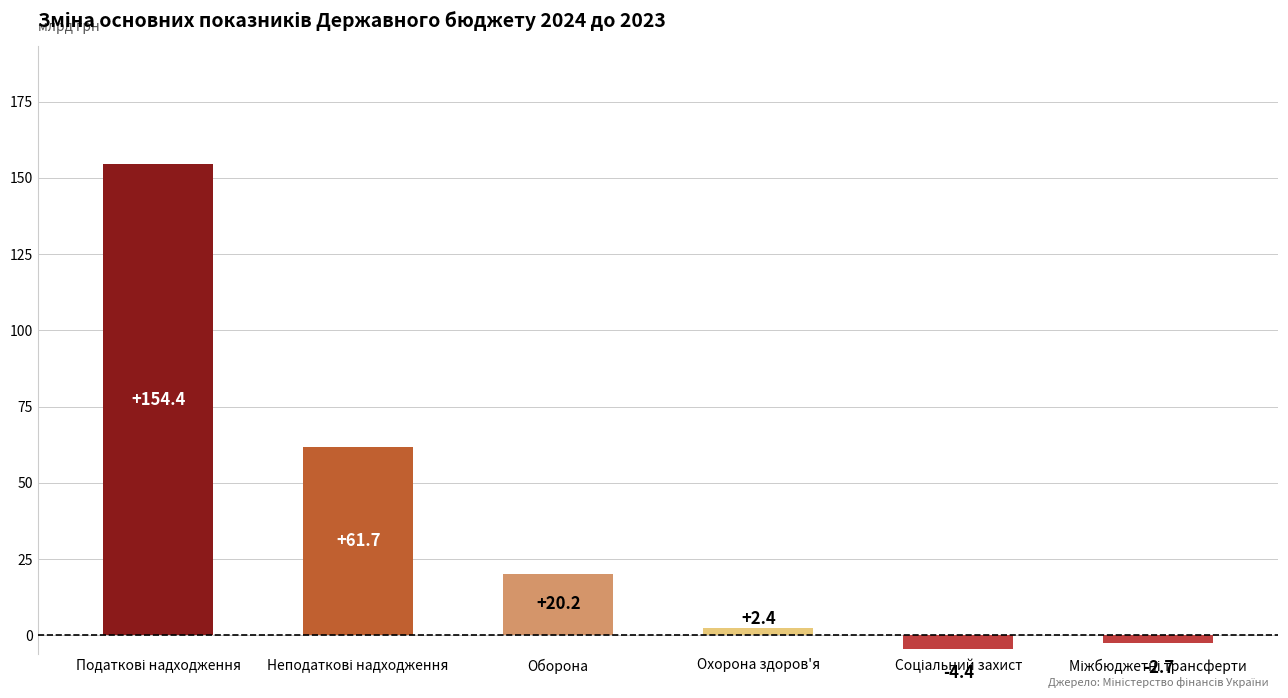

Count the number of values greater than 20.

3